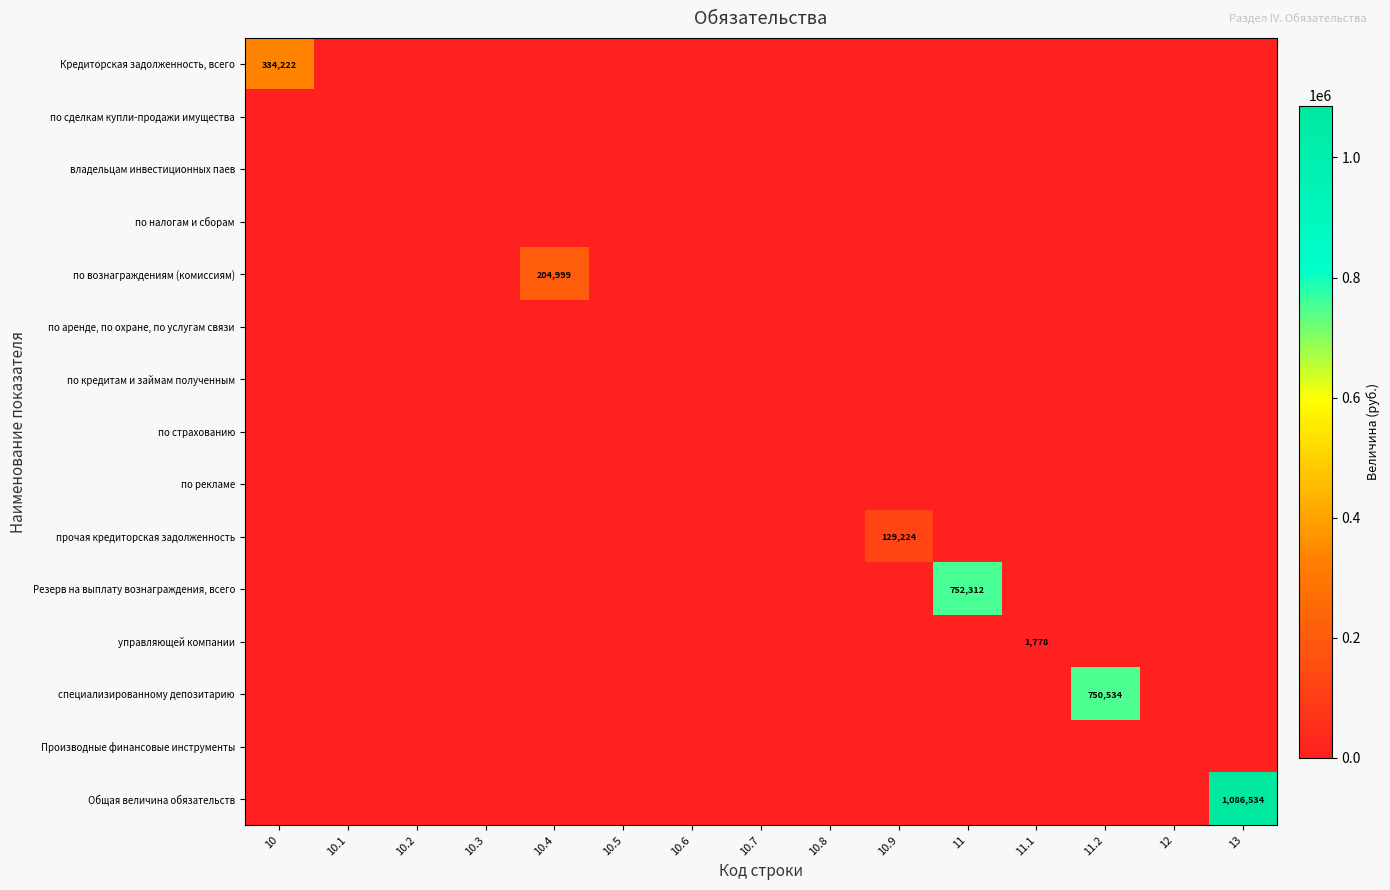

What is the greatest value displayed?

1086534.3